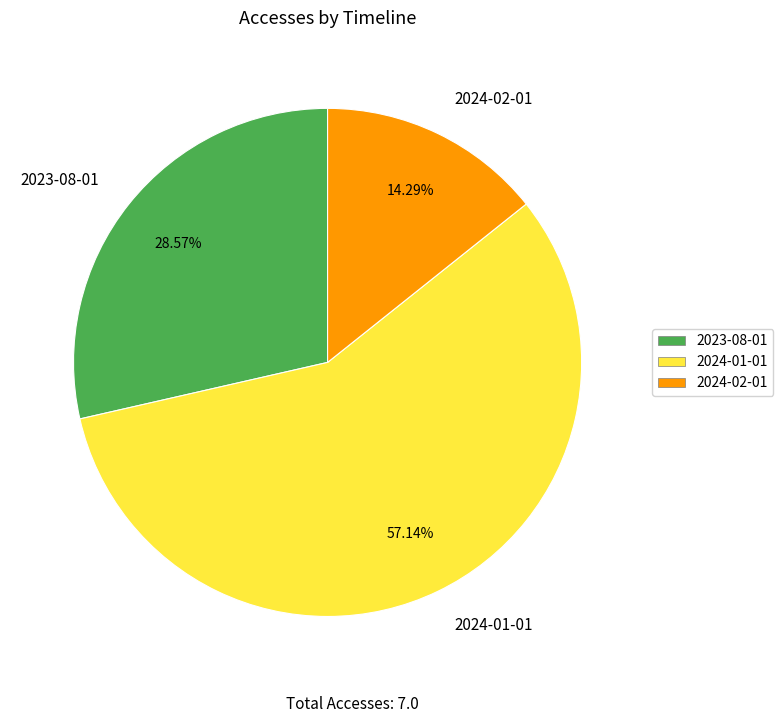

Count the number of slices in the pie.

3